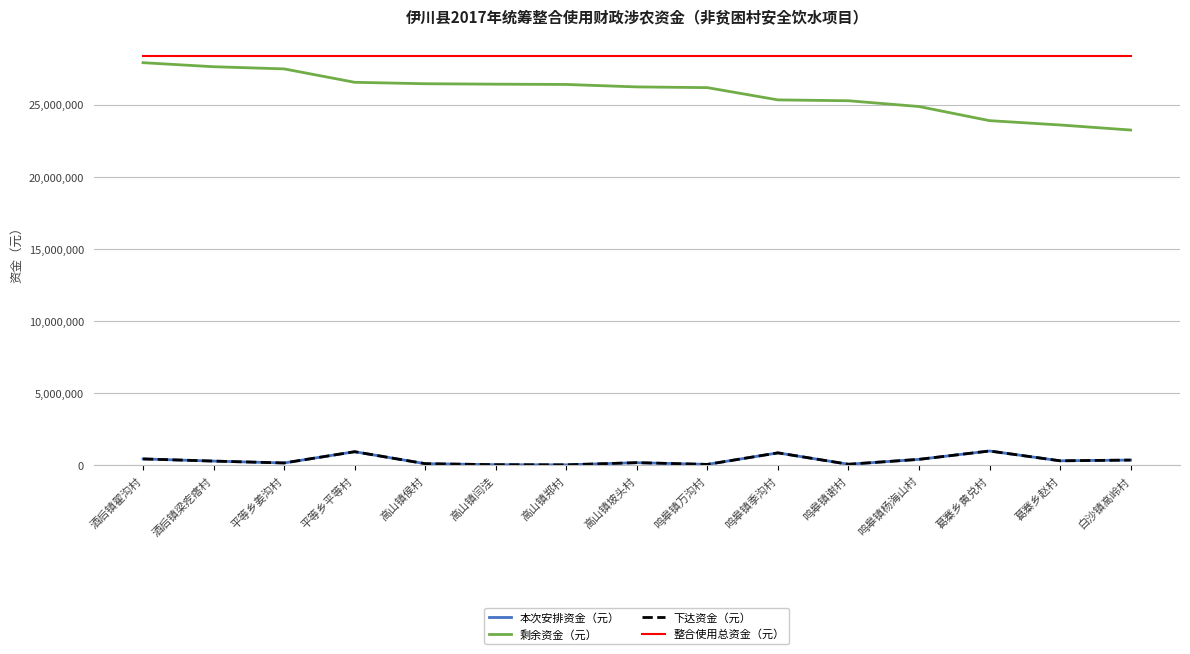

Where does the 剩余资金（元） series first go above 26230000?

酒后镇翟沟村